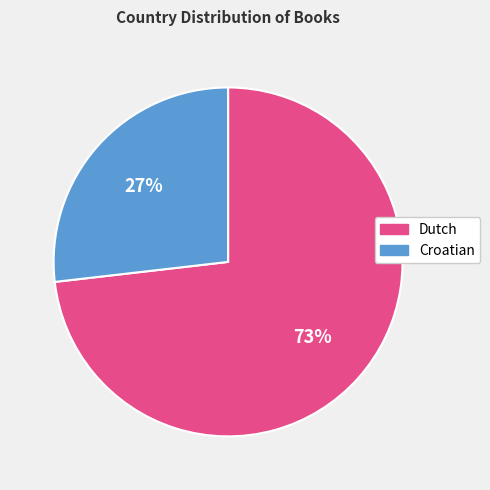

Rank the categories by value from lowest to highest.

Croatian, Dutch